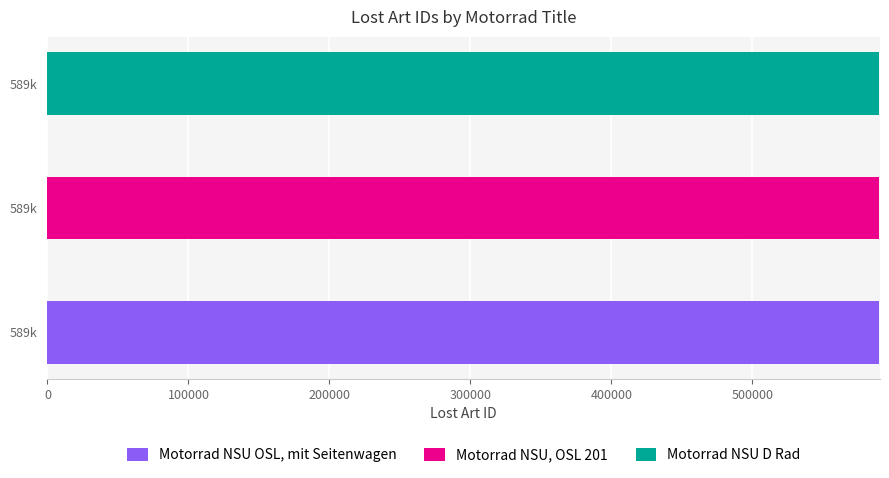

Reading right to left, transcribe all the data shown in this chart.

Motorrad NSU D Rad=589845	Motorrad NSU, OSL 201=589847	Motorrad NSU OSL, mit Seitenwagen=589846